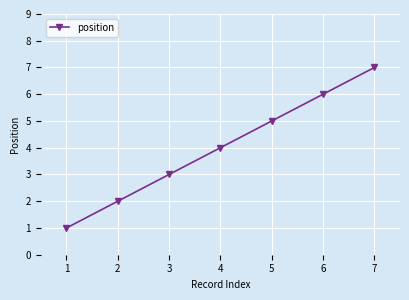

At which label is the value closest to 4?

4